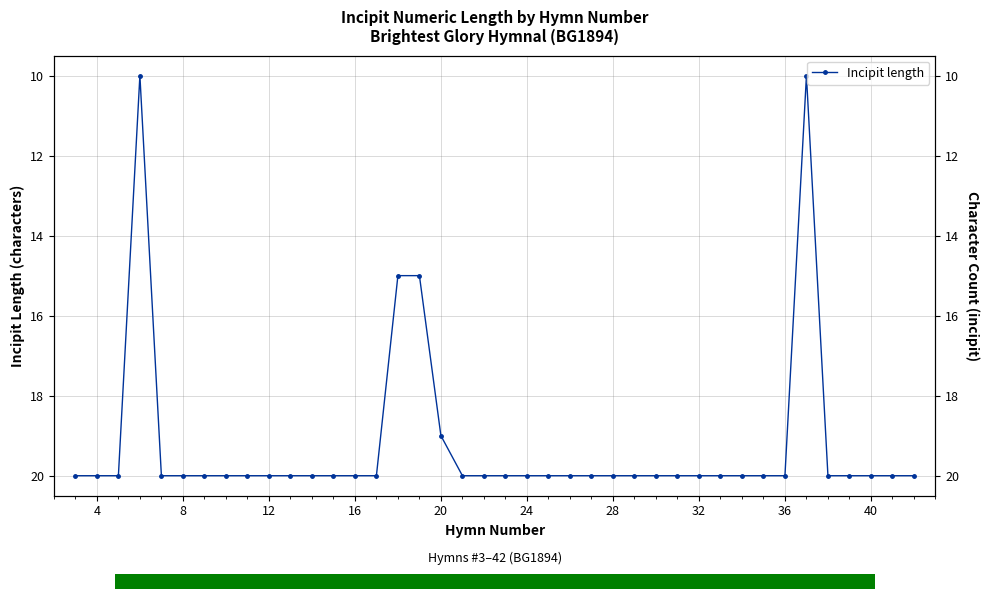

The chart shows a value of 20 at 24. True or false?

True